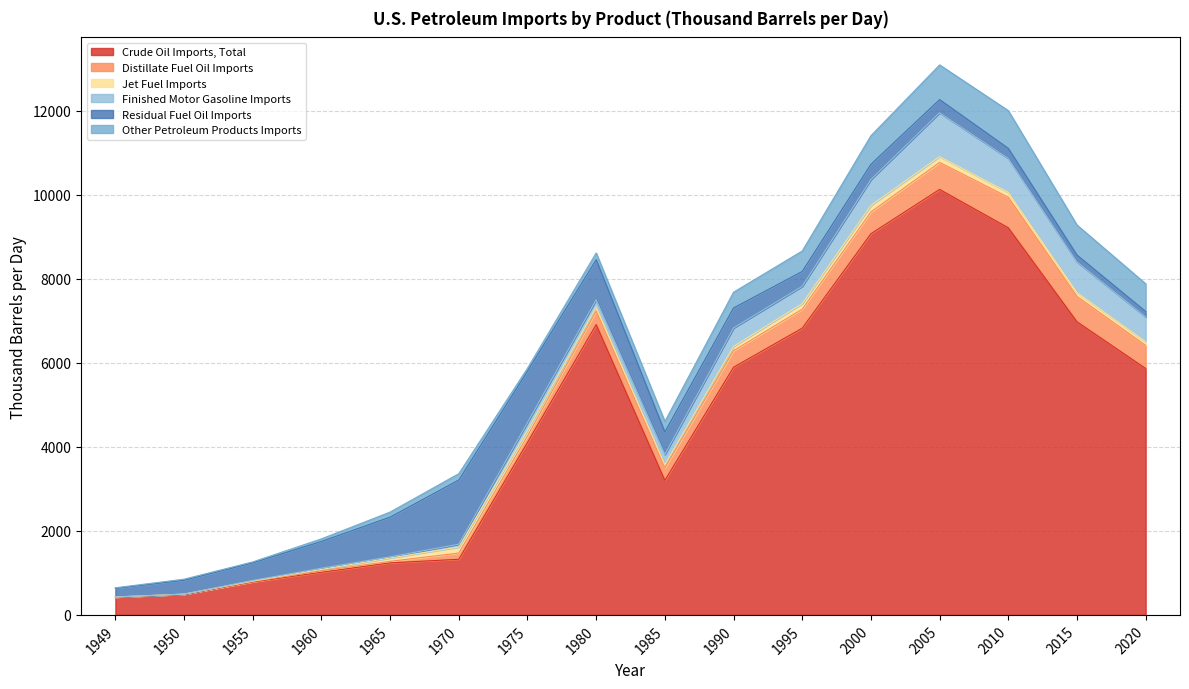

Reading right to left, list all the values displayed in this chart.

Crude Oil Imports, Total: 5863.9	6976.3	9213.2	10126.2	9071.4	6824.0	5894.0	3201.1	6909.6	4104.6	1324.1	1238.5	1015.2	782.0	486.9	421.1
Distillate Fuel Oil Imports: 551.0	604.0	727.0	643.0	518.0	450.0	394.0	297.0	320.0	155.3	147.5	35.6	34.9	12.1	7.1	5.0
Jet Fuel Imports: 88.0	94.0	118.0	138.0	156.0	135.0	102.0	78.0	95.0	132.9	144.4	80.6	33.8	13.2	0.4	0.0
Finished Motor Gasoline Imports: 591.0	728.0	806.0	1044.0	616.0	411.0	439.0	242.0	175.0	184.2	66.6	27.5	26.7	13.2	0.4	0.0
Residual Fuel Oil Imports: 127.0	161.0	239.0	313.0	362.0	354.0	476.0	535.0	954.0	1223.4	1528.3	945.7	637.2	416.5	328.9	206.0
Other Petroleum Products Imports: 660.0	715.0	898.0	825.0	680.0	487.0	375.0	250.0	160.0	69.8	150.4	119.2	62.2	24.3	26.7	13.4